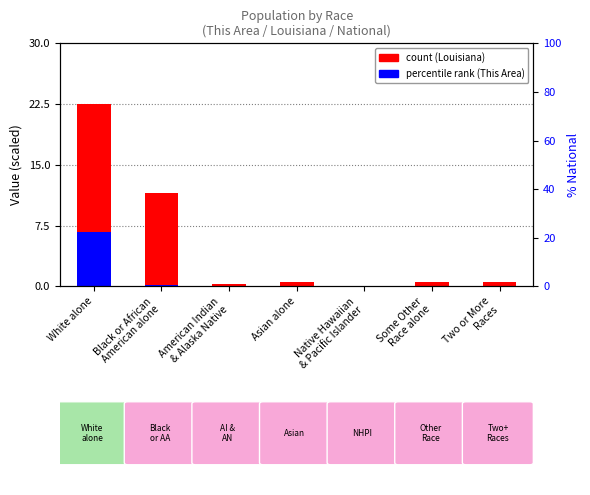

Where is Louisiana (scaled) nearest to the value 11?

Black or African
American alone